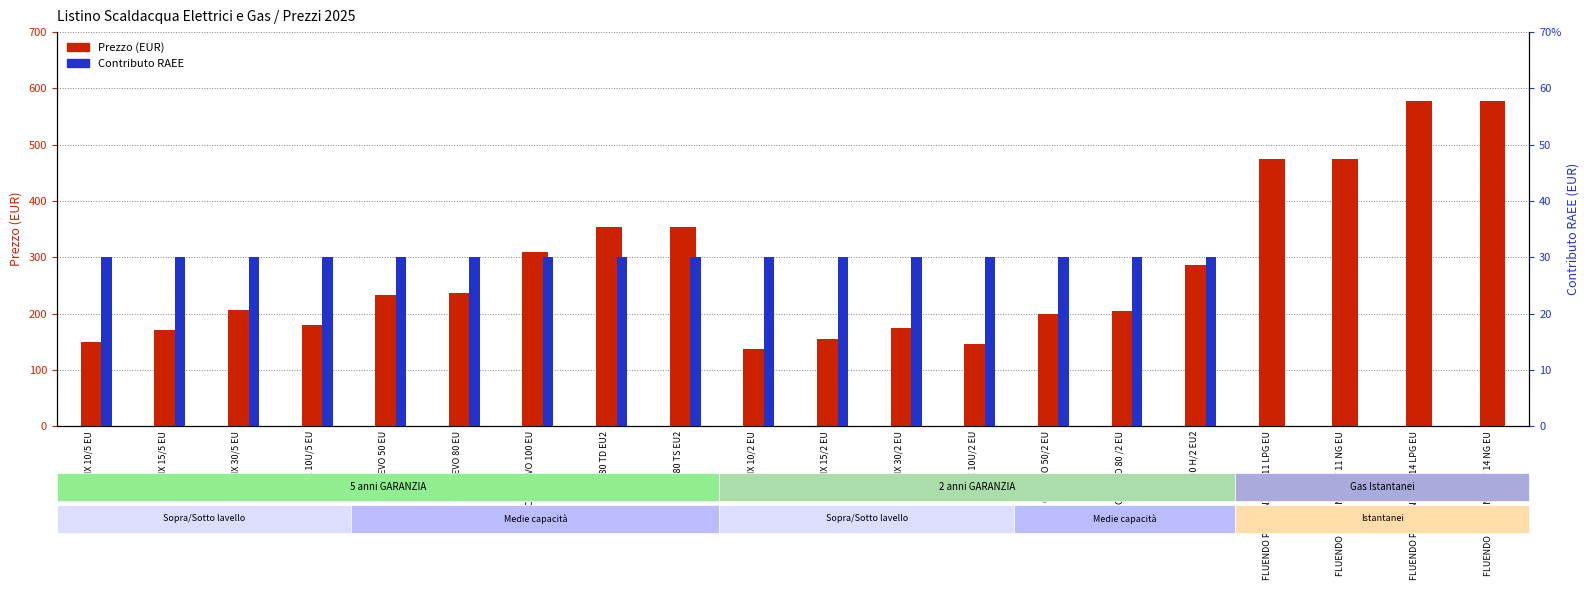

What is the difference between the highest and lowest values at CHX 10U/5 EU?

178.7